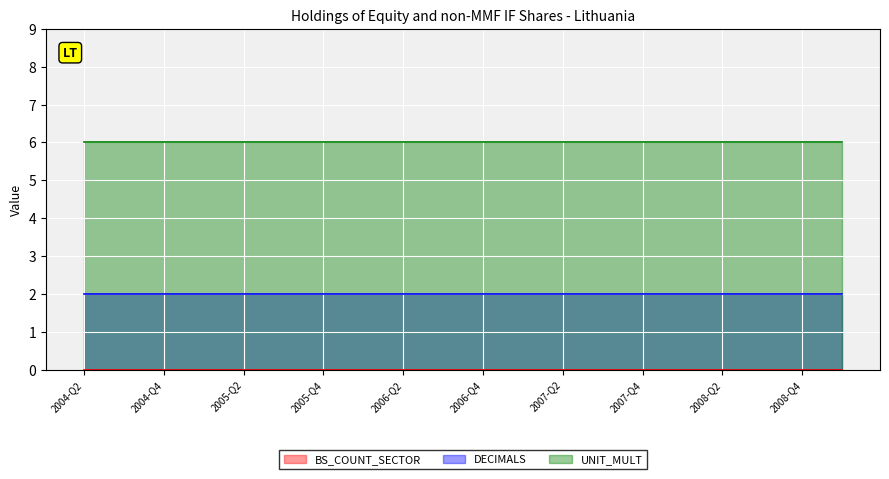

What is the label of the 11th point from the right?

2006-Q3